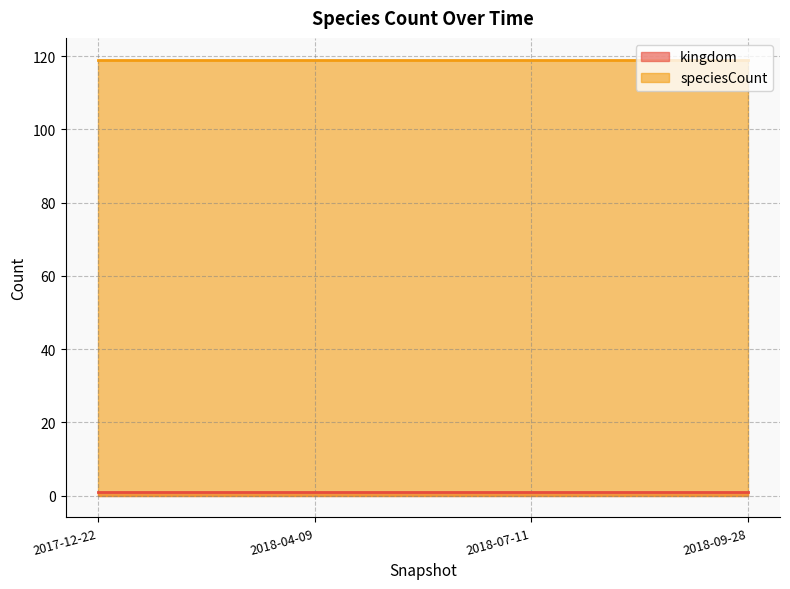

What is the minimum value shown in the chart?

1